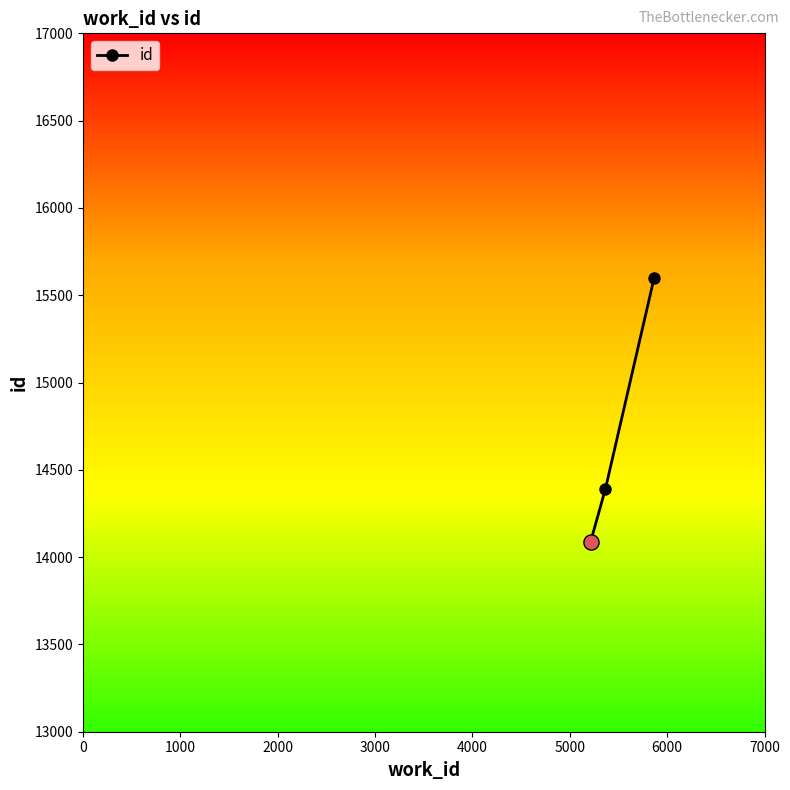

What is the value of the 1st point from the left?

14089